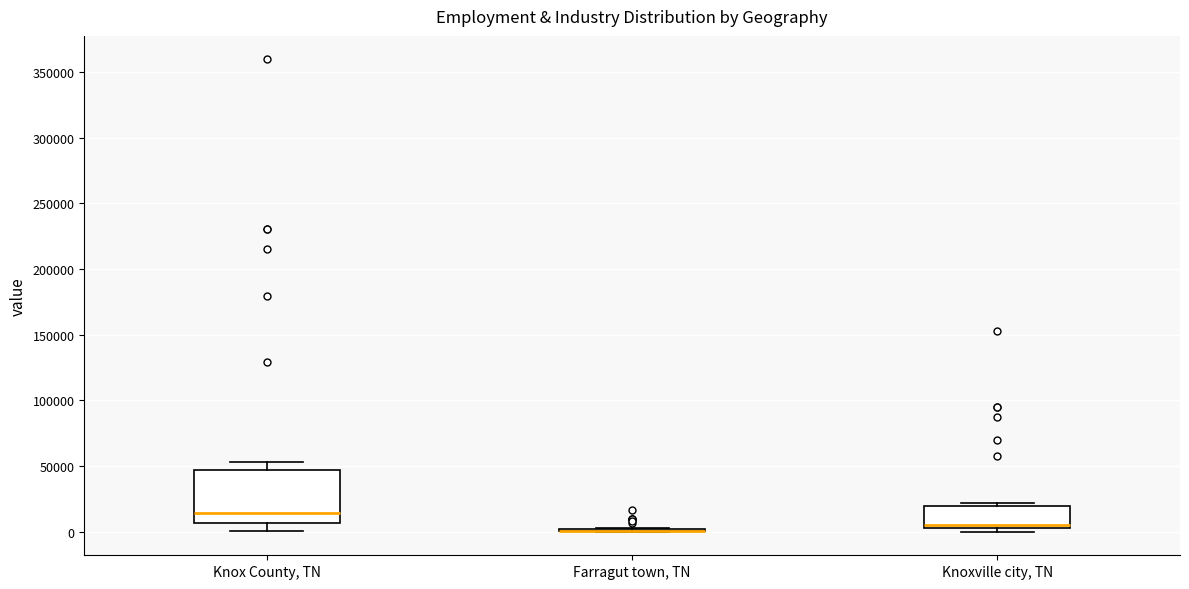

Reading left to right, transcribe this box plot: for each box, give where its median line is, the range the box spans, and where its two whiskers end, as read against the y-axis. The values are not printed on the chart, so give them approximately, as read against the axis.

Knox County, TN: median 15000, box 5000 to 45000, whiskers 0 to 55000
Farragut town, TN: box collapsed to a line at 0, whiskers 0 to 5000
Knoxville city, TN: median 5000, box 0 to 20000, whiskers 0 (just below the box's lower edge) to 20000 (just above the box's upper edge)